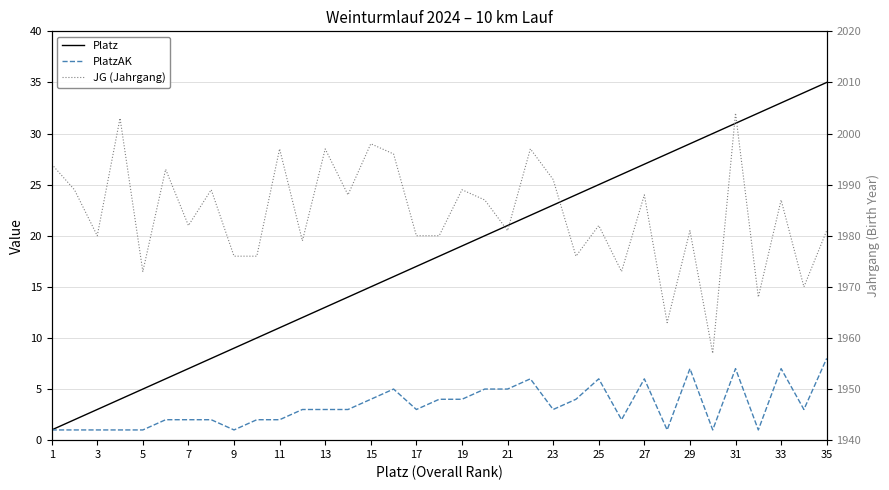

What is the sum of the PlatzAK values at 1 and 19?

5